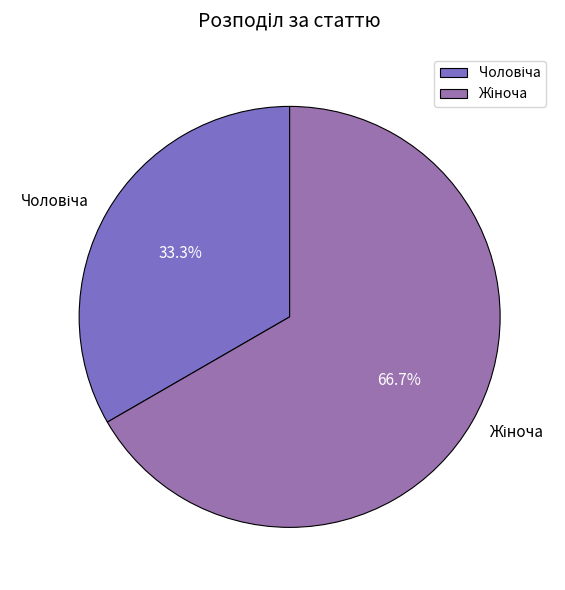

How many slices are in this pie chart?

2